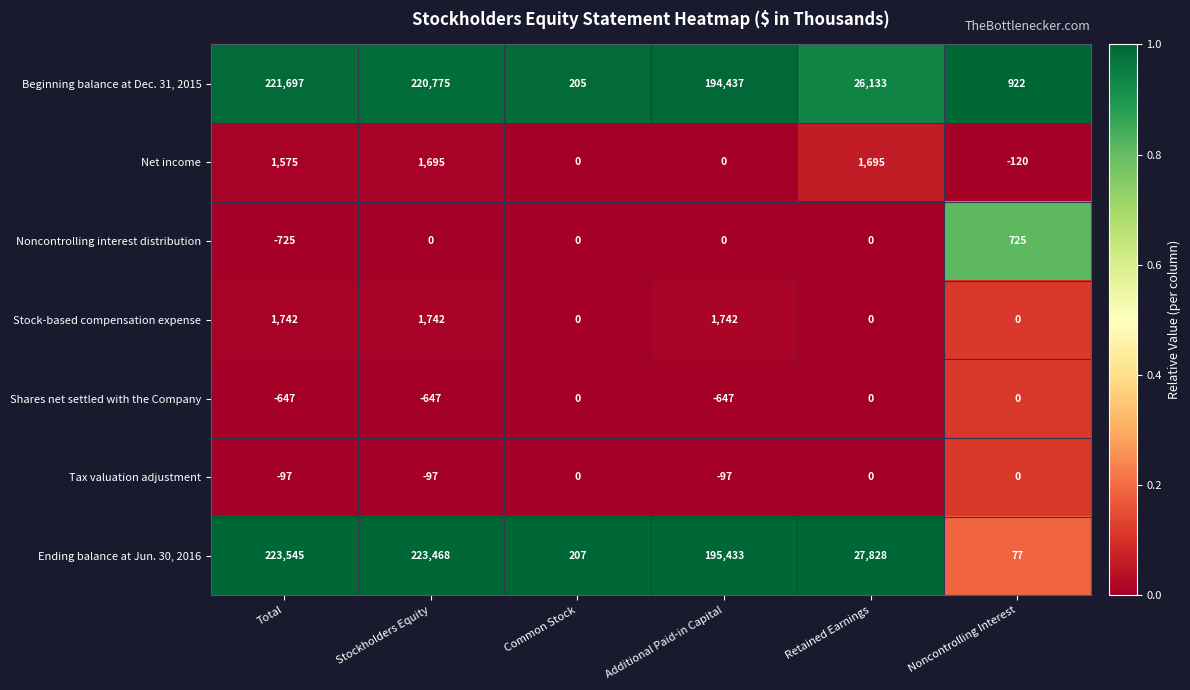

At which category is the sum across all series the highest?

Total